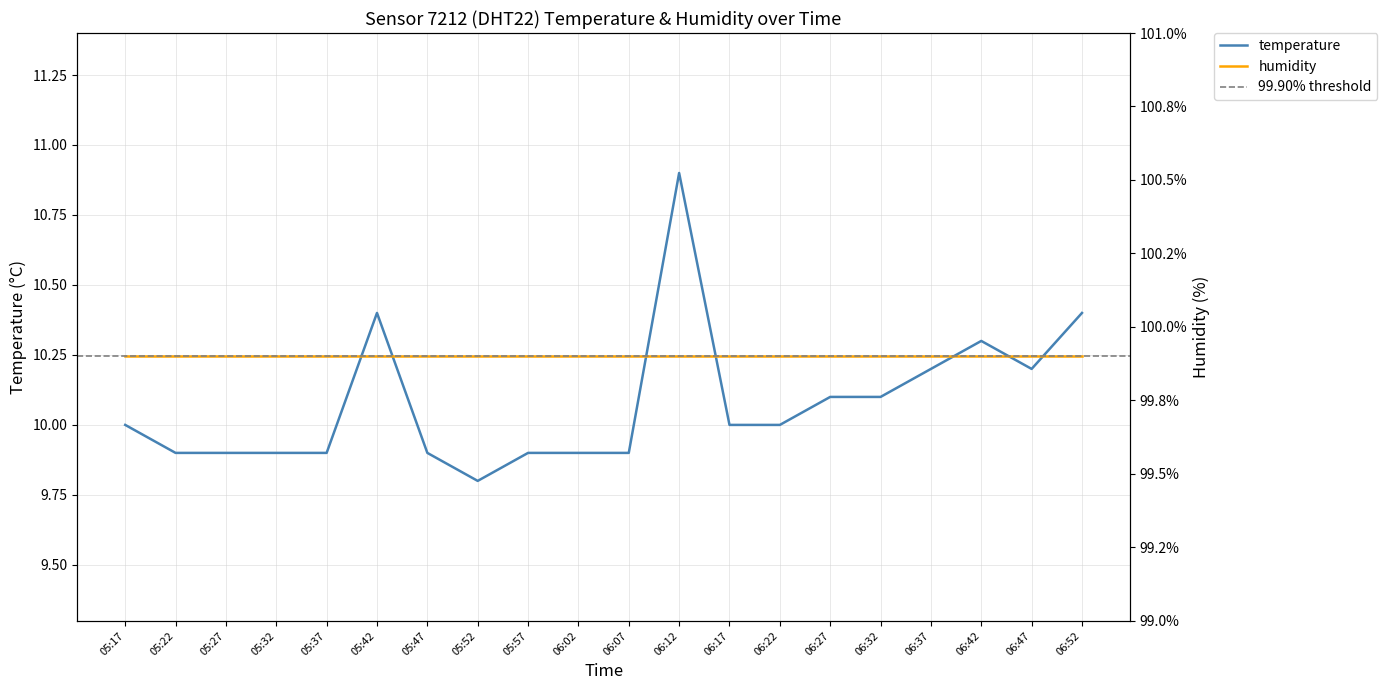

What is the change in value from 06:27 to 06:37?

+0.1